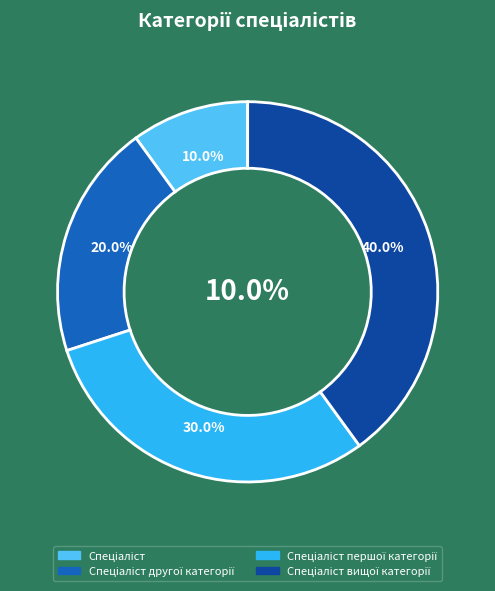

Between Спеціаліст and Спеціаліст вищої категорії, which is larger?

Спеціаліст вищої категорії